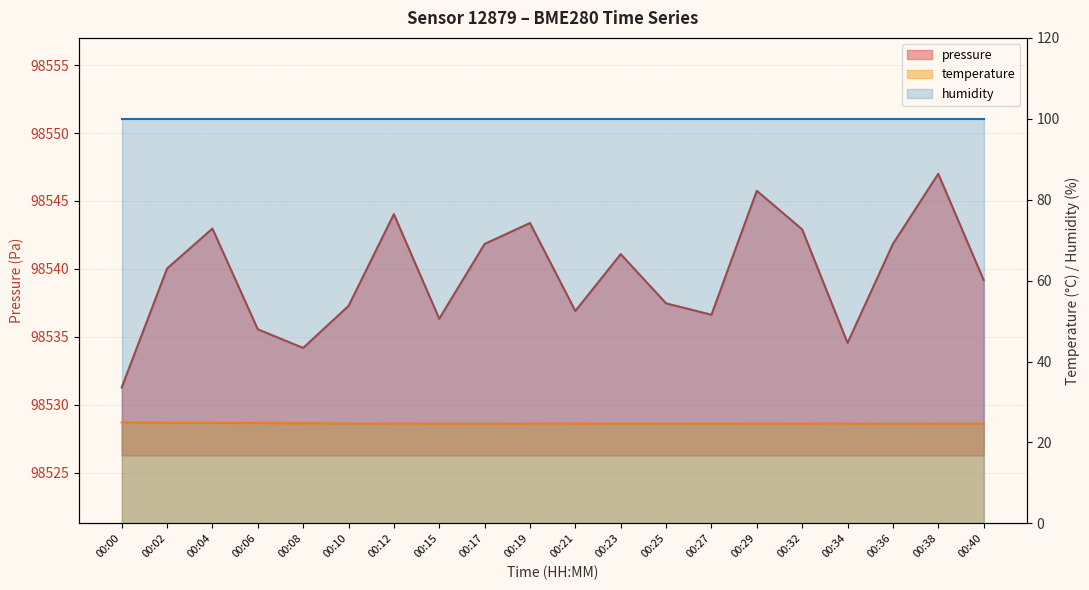

What is the difference between the pressure values at 00:34 and 00:38?

12.4